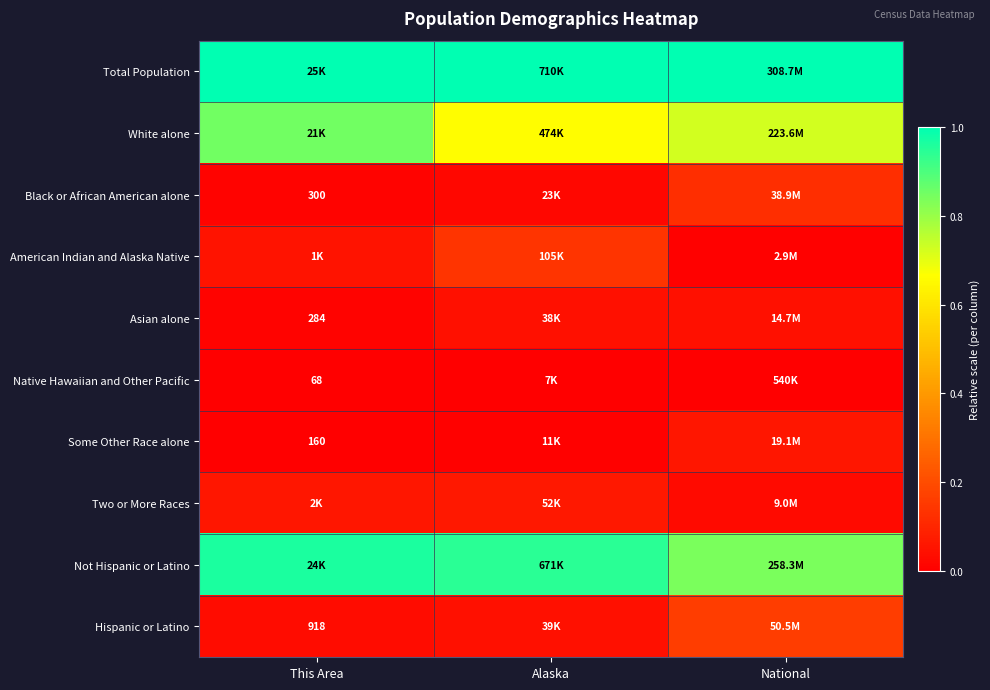

Which series has the widest spread of values?

White alone